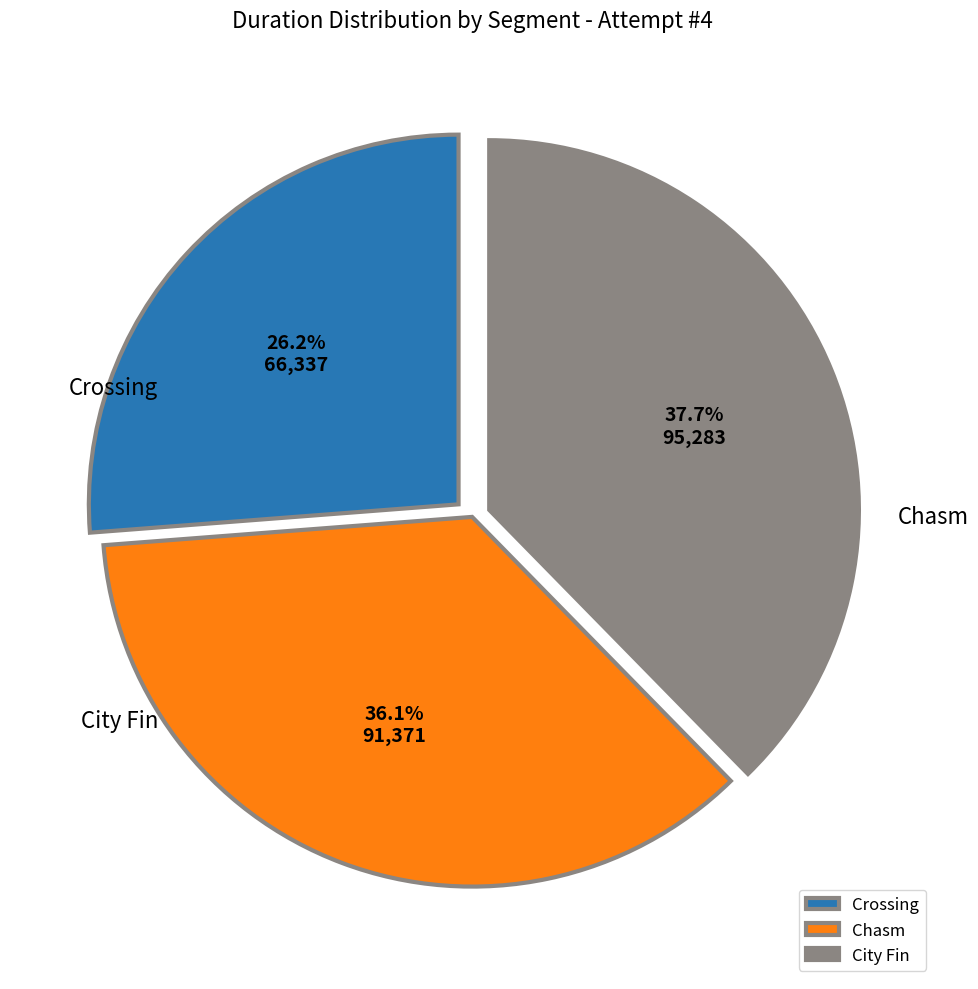

To the nearest percent, what is the difference between the largest and smallest slice percentages?

11%